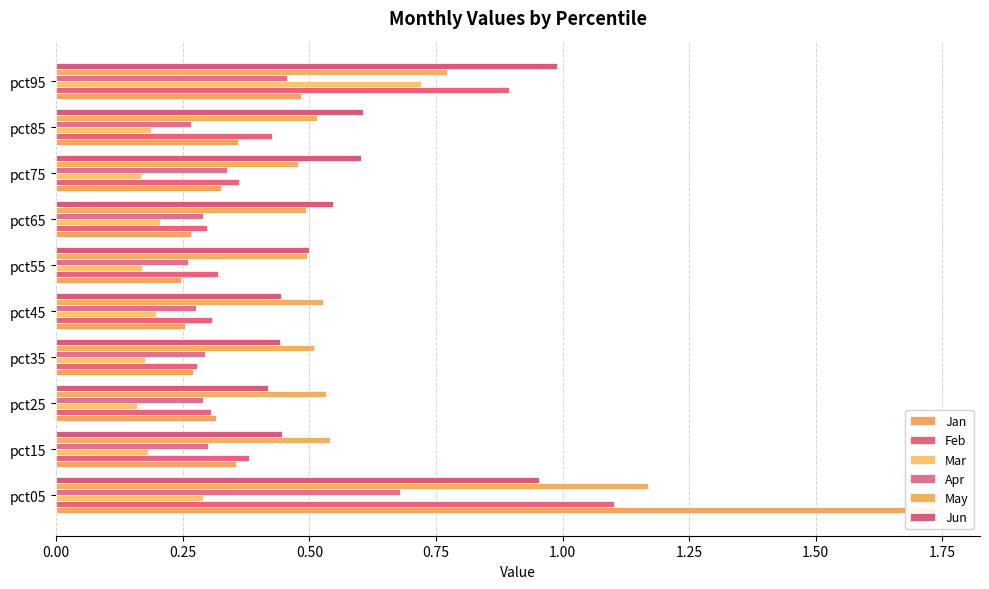

The value of Mar at pct95 is 0.7. True or false?

True